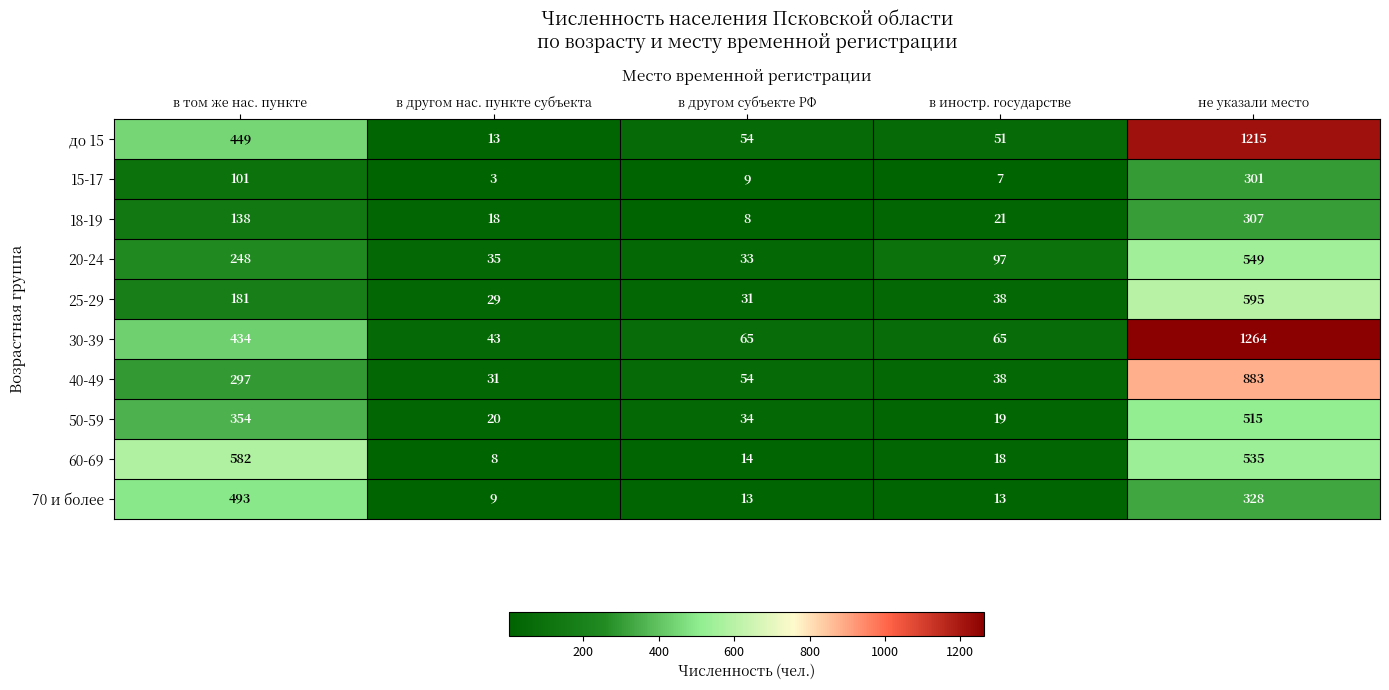

What value does the 50-59 series have at в другом нас. пункте субъекта, to the nearest 10?

20